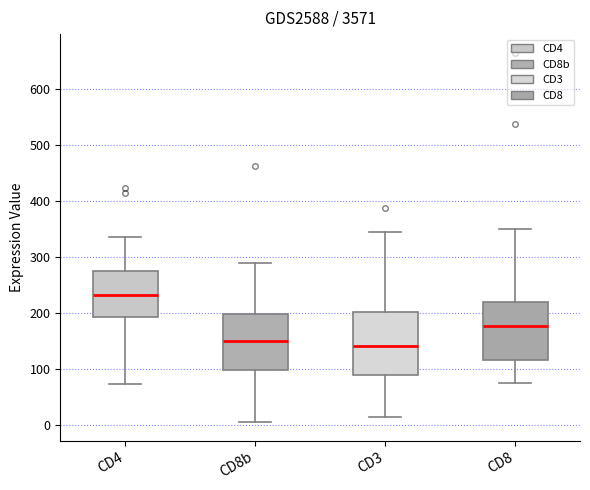

Reading left to right, read every box against the y-axis: the position of its median line, the range the box covers, and the ends of its whiskers. The values are not printed on the chart, so give them approximately, as read against the axis.

CD4: median 230, box 190 to 270, whiskers 70 to 340
CD8b: median 150, box 100 to 200, whiskers 10 to 290
CD3: median 140, box 90 to 200, whiskers 10 to 340
CD8: median 180, box 120 to 220, whiskers 80 to 350